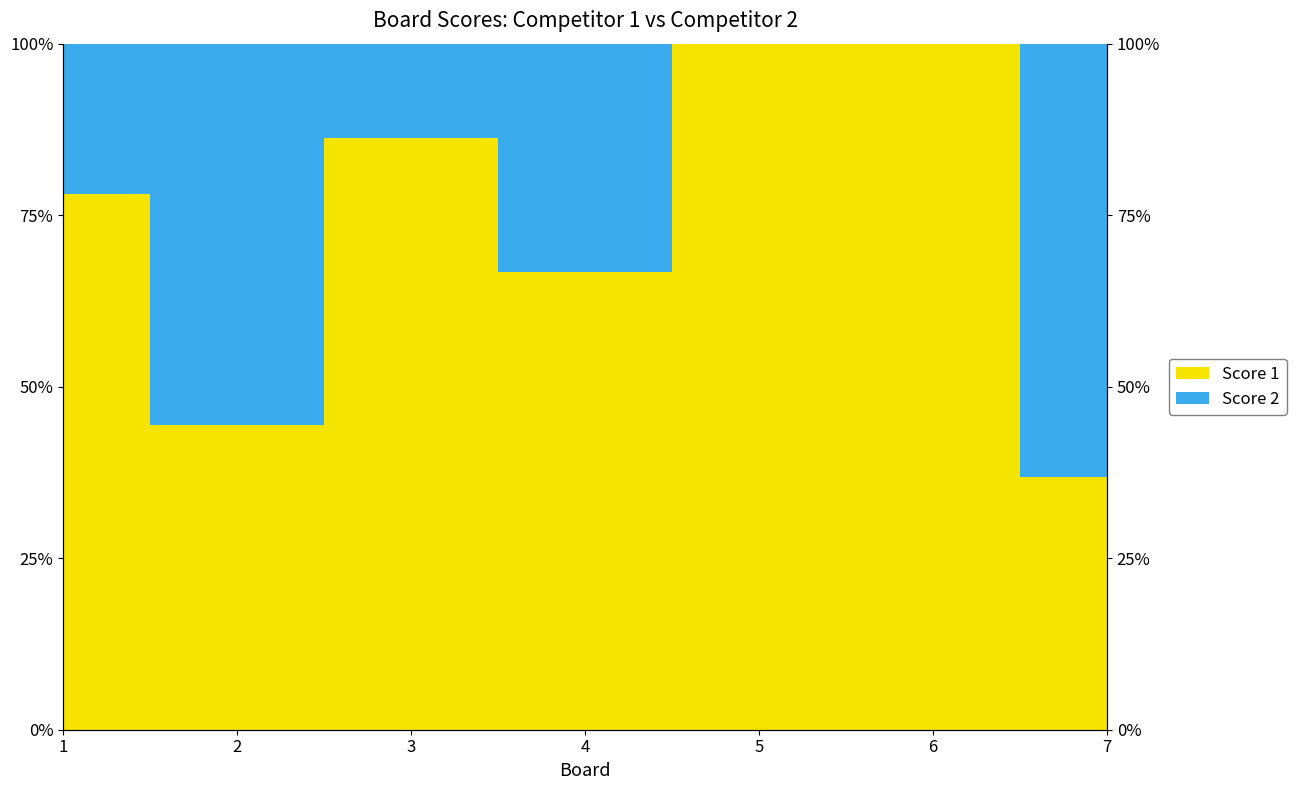

At which category does the chart reach its peak across all series?

5